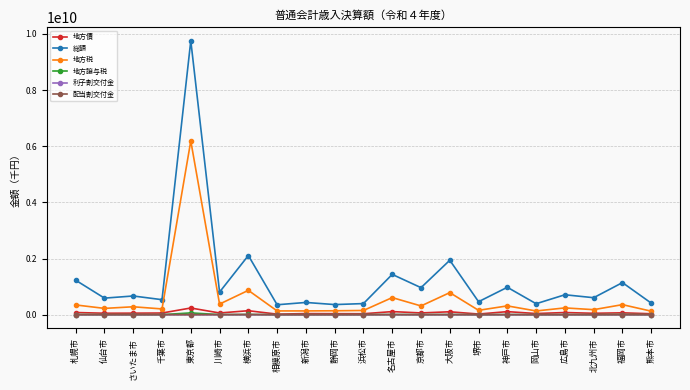

Which series has the largest range (max minus min)?

総額